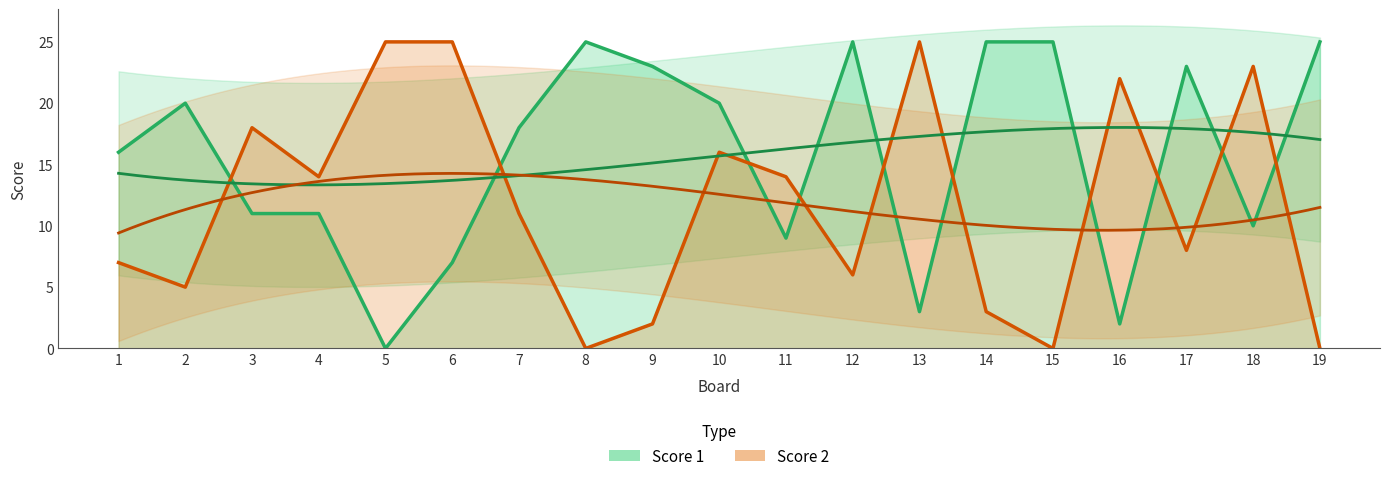

How many lines are shown in the chart?

2